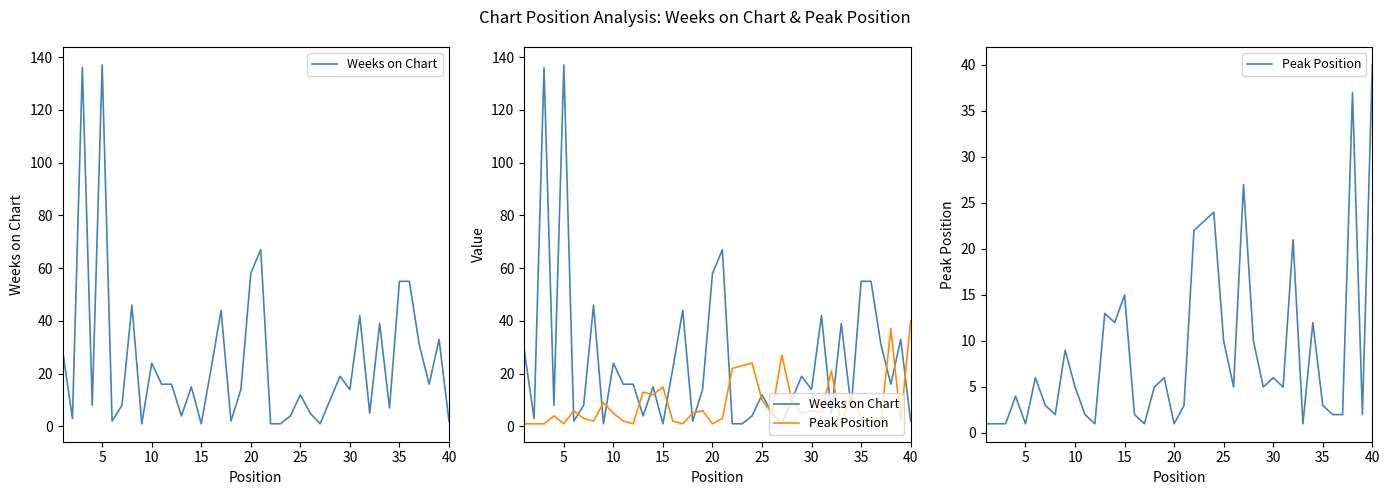

What are all the series names shown in the legend?

Weeks on Chart, Peak Position